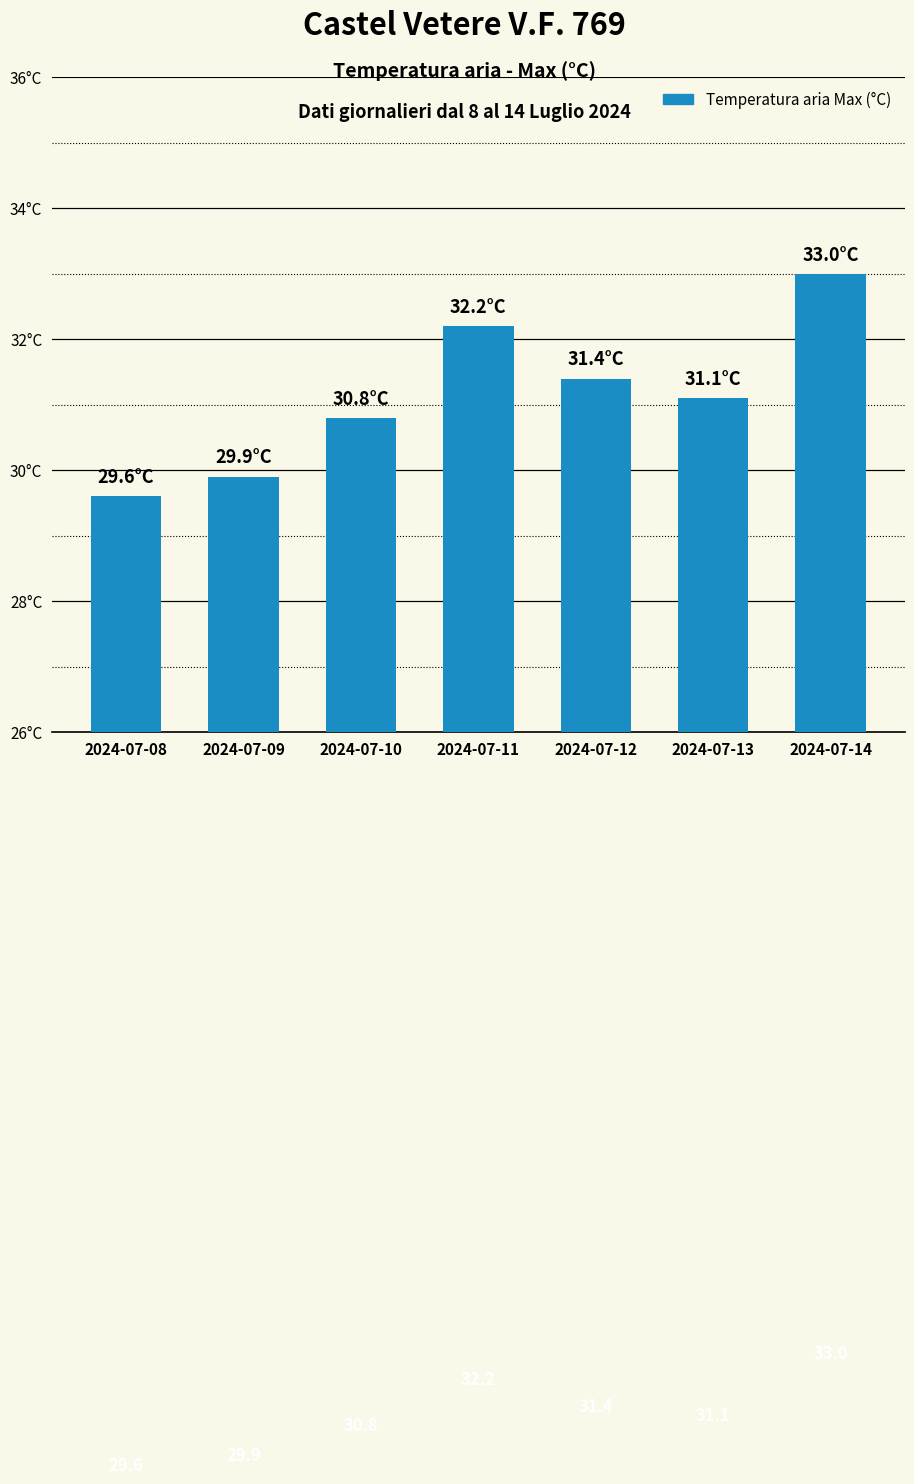

List the labels in order of value, largest first.

2024-07-14, 2024-07-11, 2024-07-12, 2024-07-13, 2024-07-10, 2024-07-09, 2024-07-08